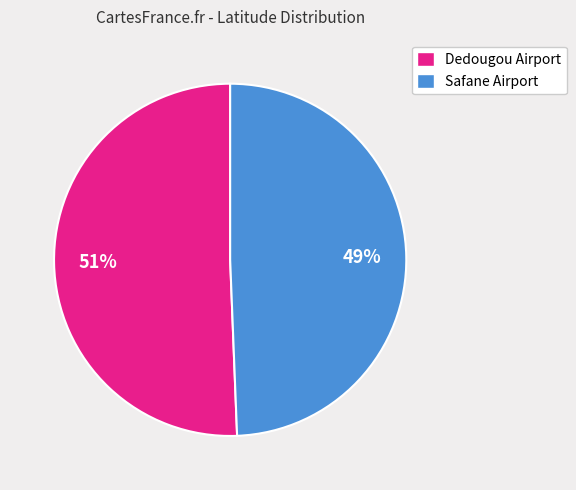

Does Dedougou Airport account for over 50% of the chart?

Yes